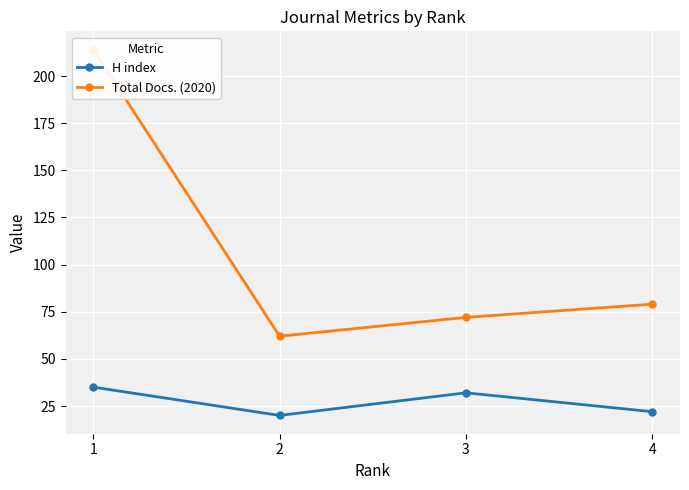

What is the approximate value of Total Docs. (2020) at 3?

72